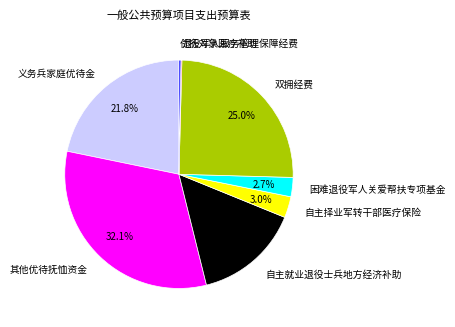

Is there any slice that represents more than half of the pie?

No